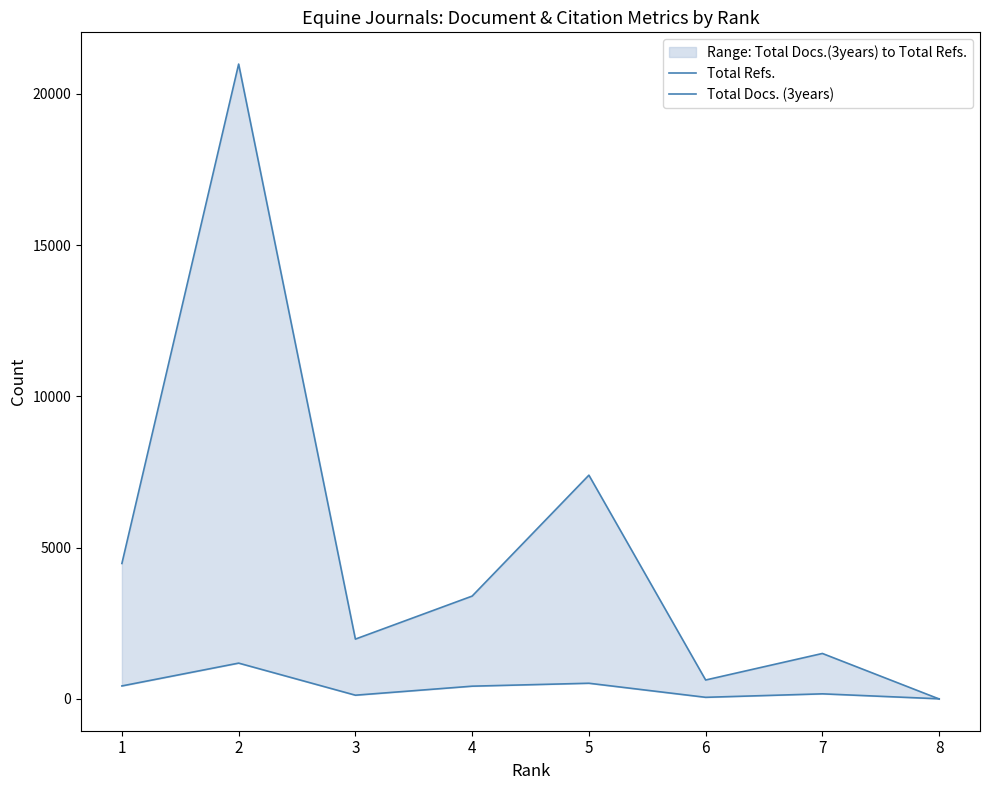

Reading left to right, extract all data points from this chart.

Total Refs.: 1=4478	2=20981	3=1979	4=3400	5=7396	6=627	7=1504	8=0
Total Docs. (3years): 1=431	2=1185	3=125	4=423	5=520	6=55	7=170	8=6